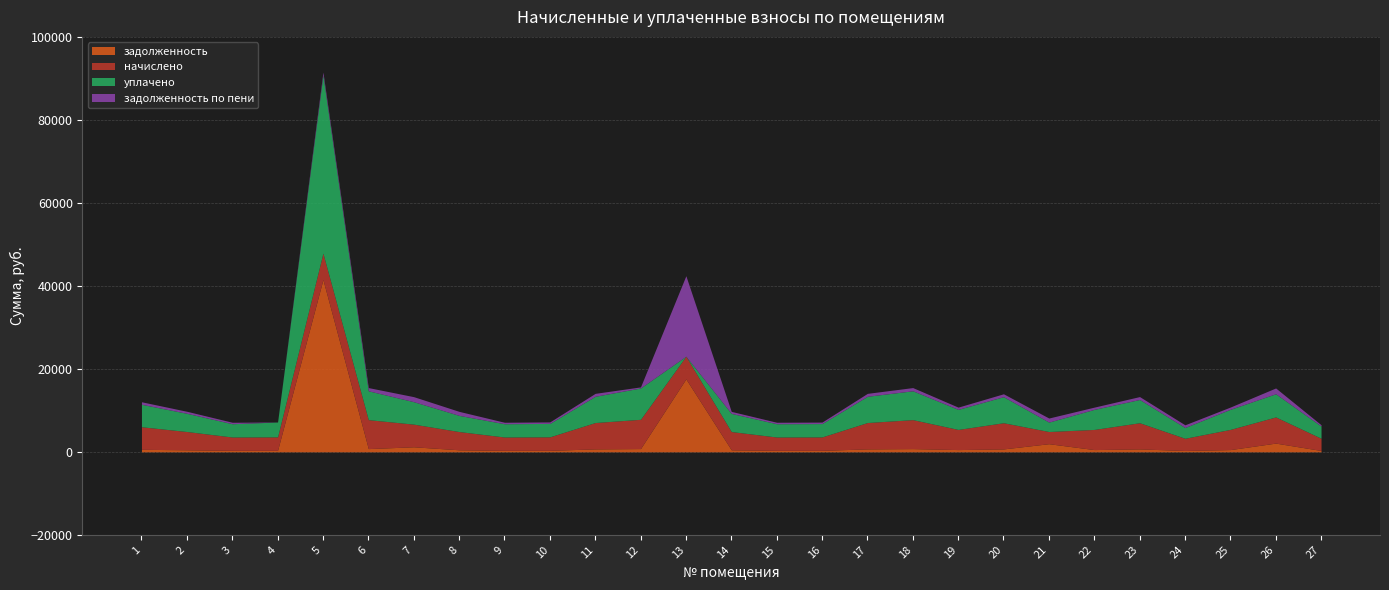

What is the sum of the уплачено values at 10 and 19?

8073.2